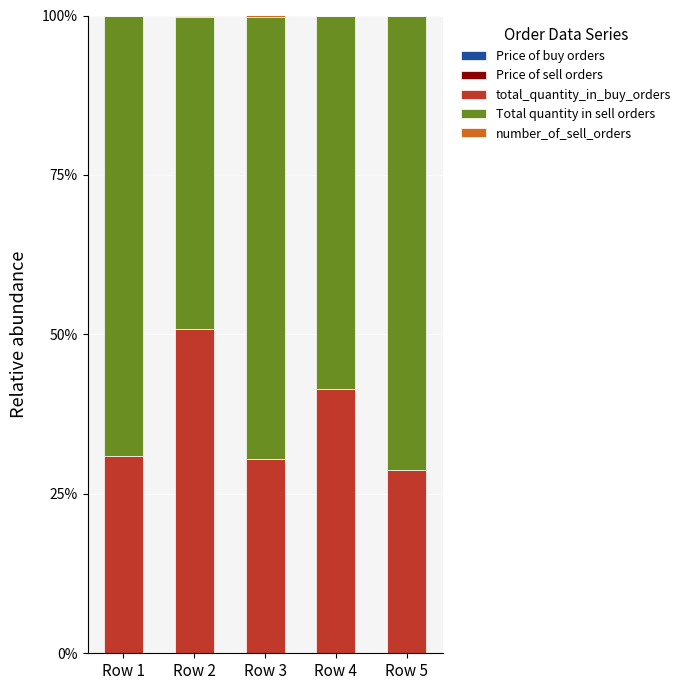

How many categories are shown in the chart?

5